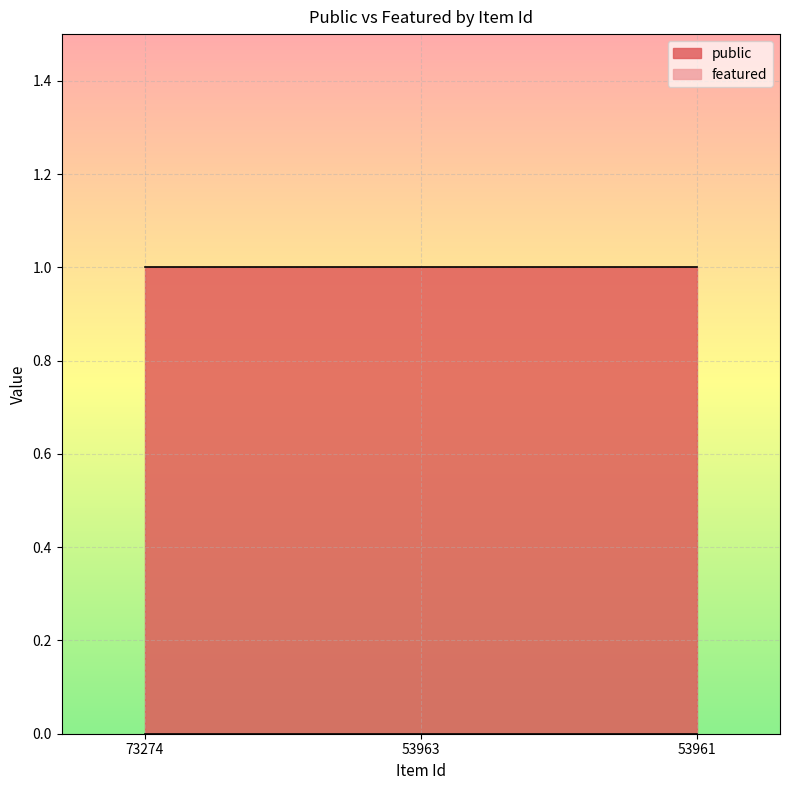

What is the total value across all series at 53961?

1